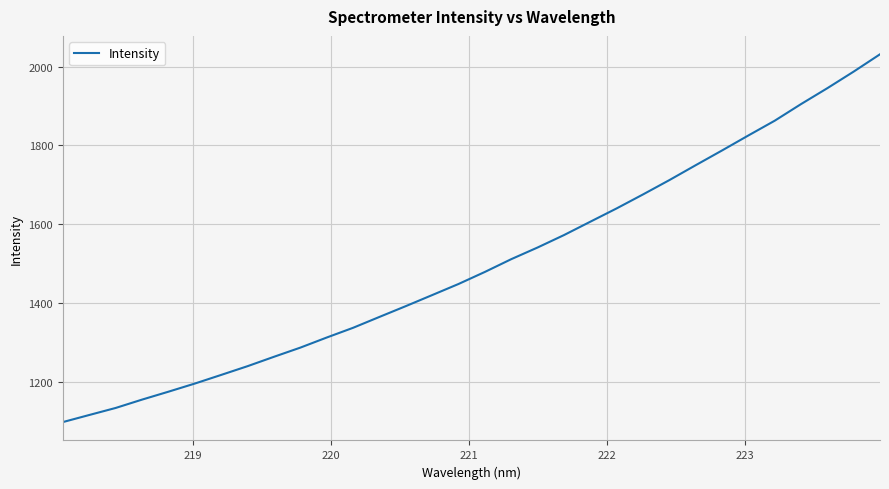

What is the maximum value shown in the chart?

2031.2